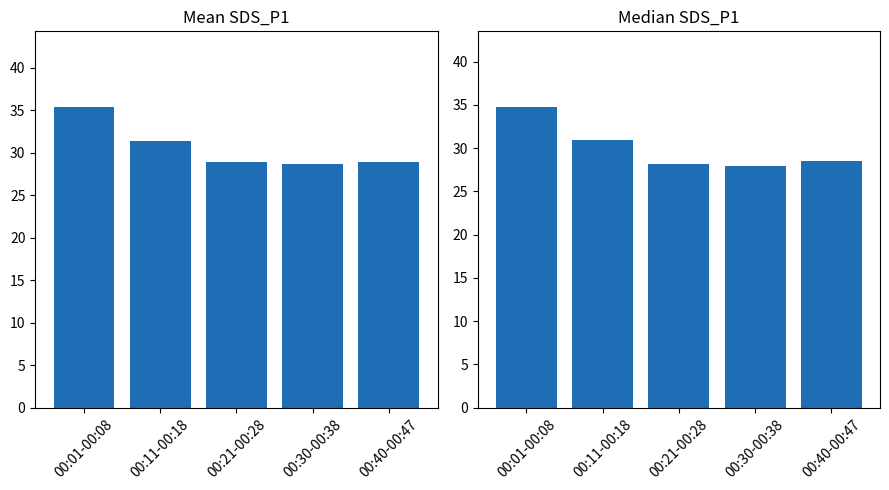

What is the difference between the Mean SDS_P1 values at 00:01-00:08 and 00:40-00:47?

6.6